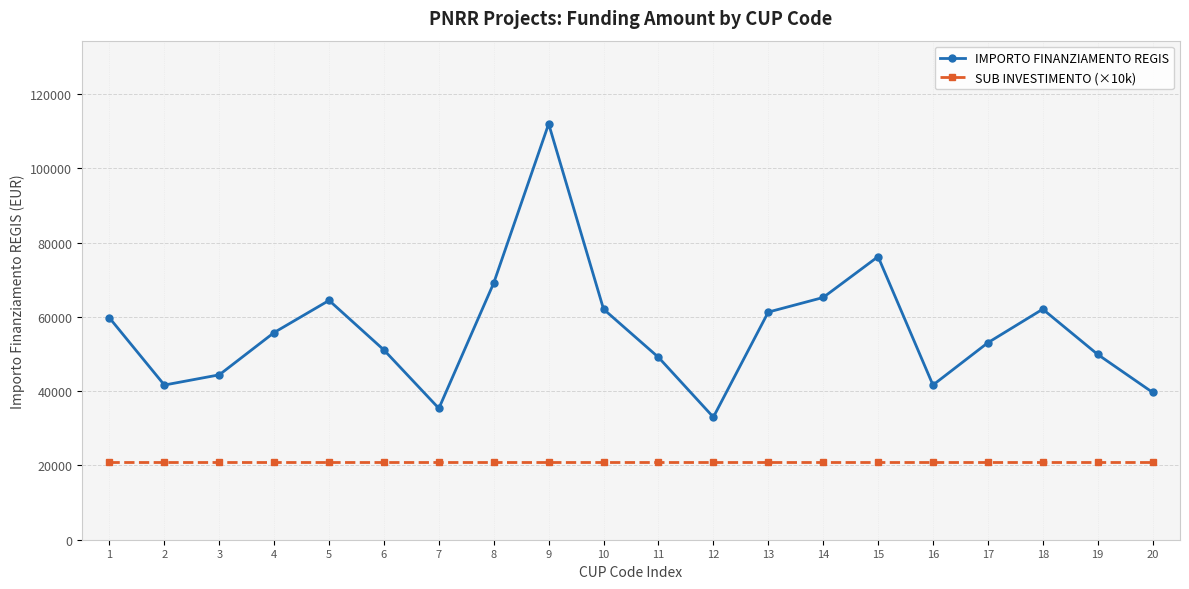

Count the number of data series in this chart.

2